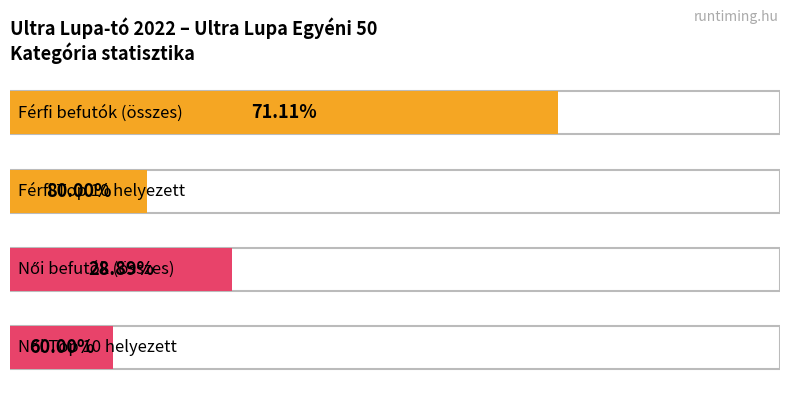

Rank the categories by Férfi value from highest to lowest.

0, 1, 2